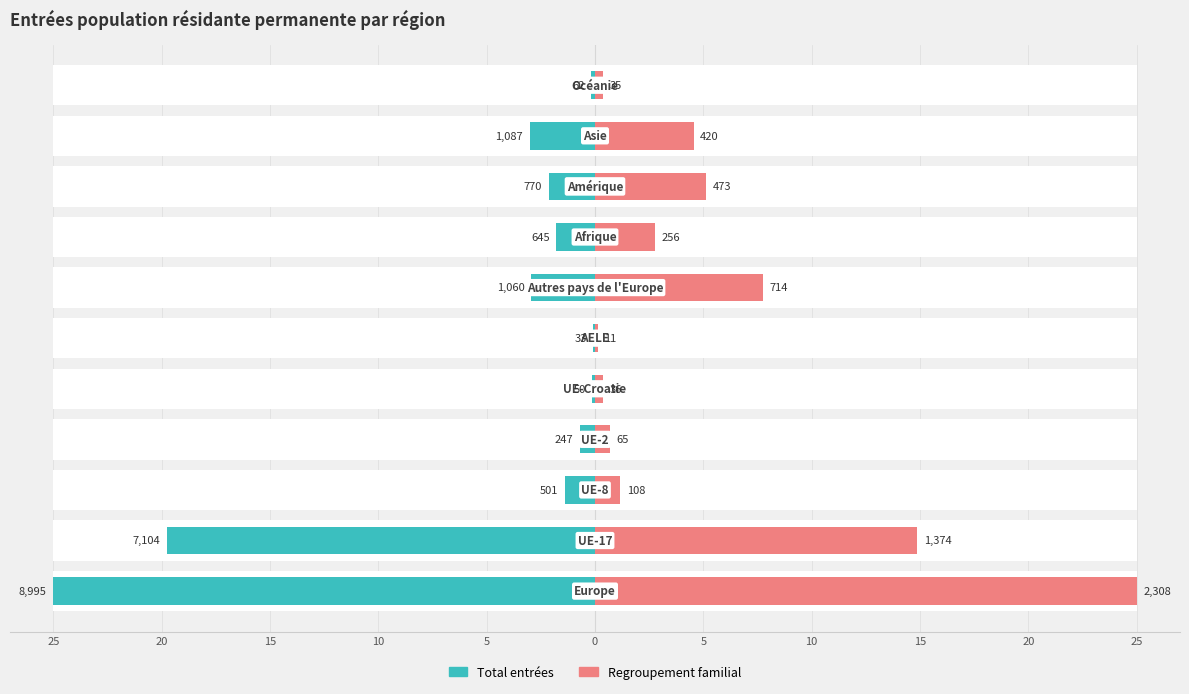

How many distinct data groups are displayed?

2